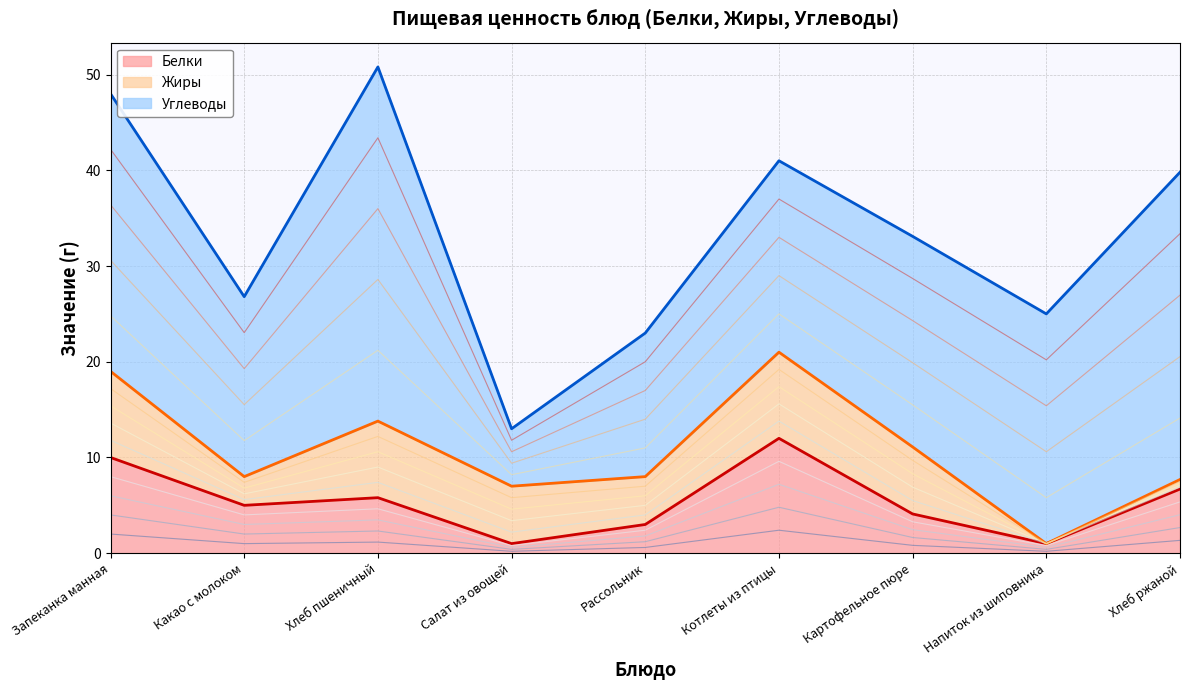

The Белки series shows 7.2 at Картофельное пюре. True or false?

False